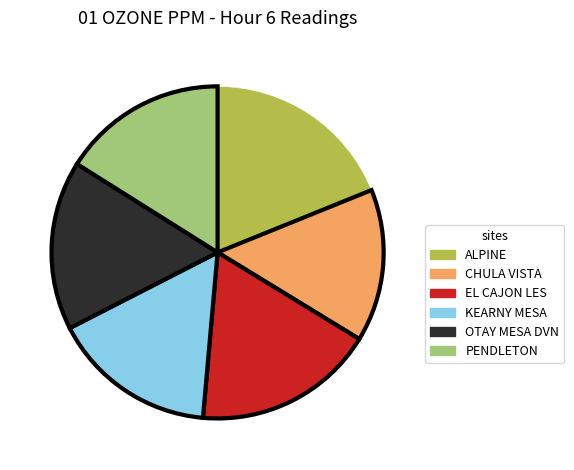

Does any single category account for the majority?

No